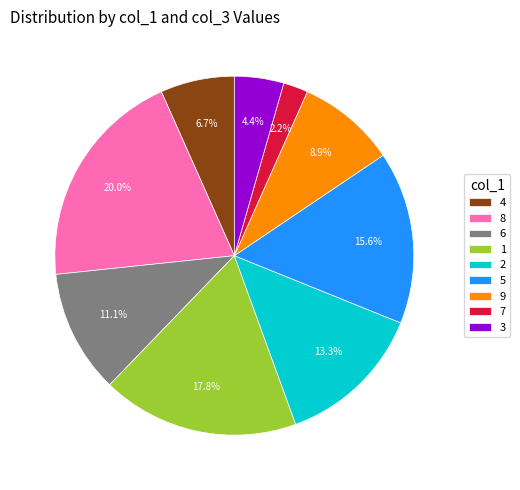

Does 3 represent more than half of the total?

No